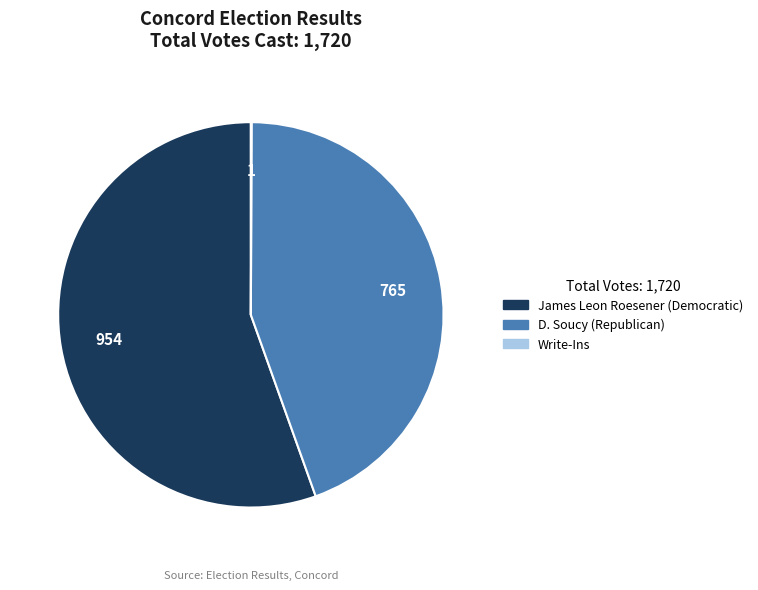

Which has a higher value, James Leon Roesener (Democratic) or D. Soucy (Republican)?

James Leon Roesener (Democratic)